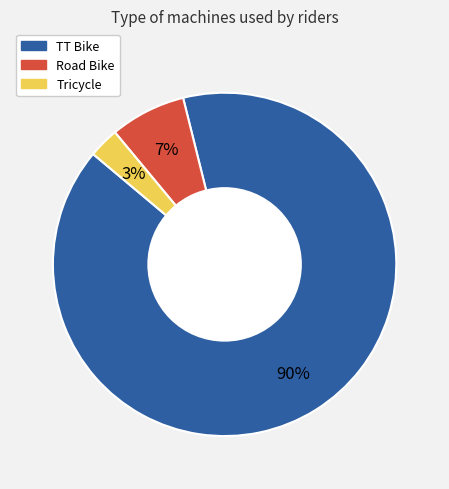

To the nearest percent, what is the combined percentage of Road Bike and TT Bike?

97%